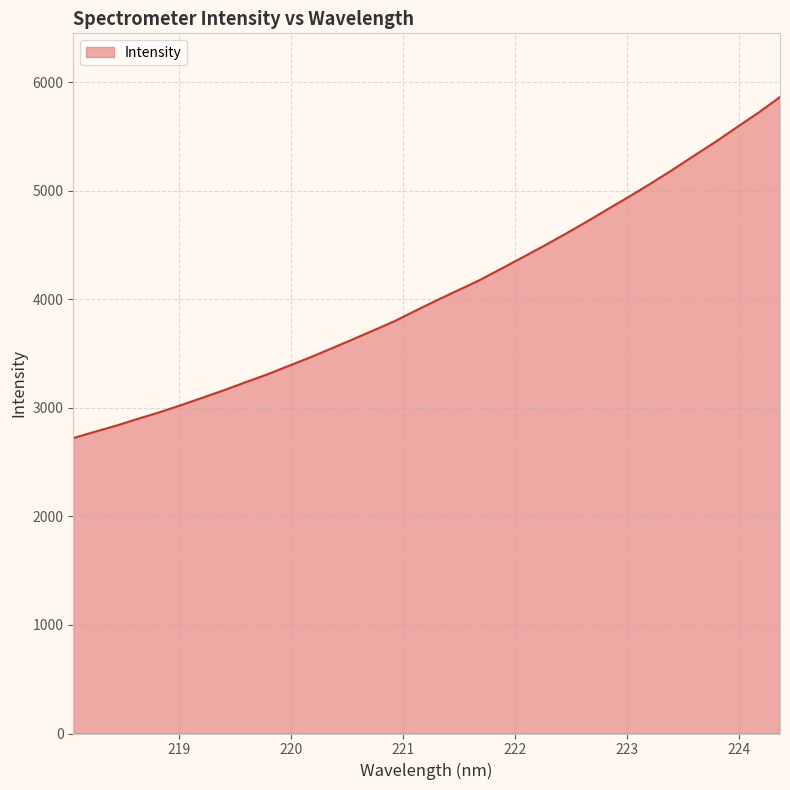

Count the number of data series in this chart.

1